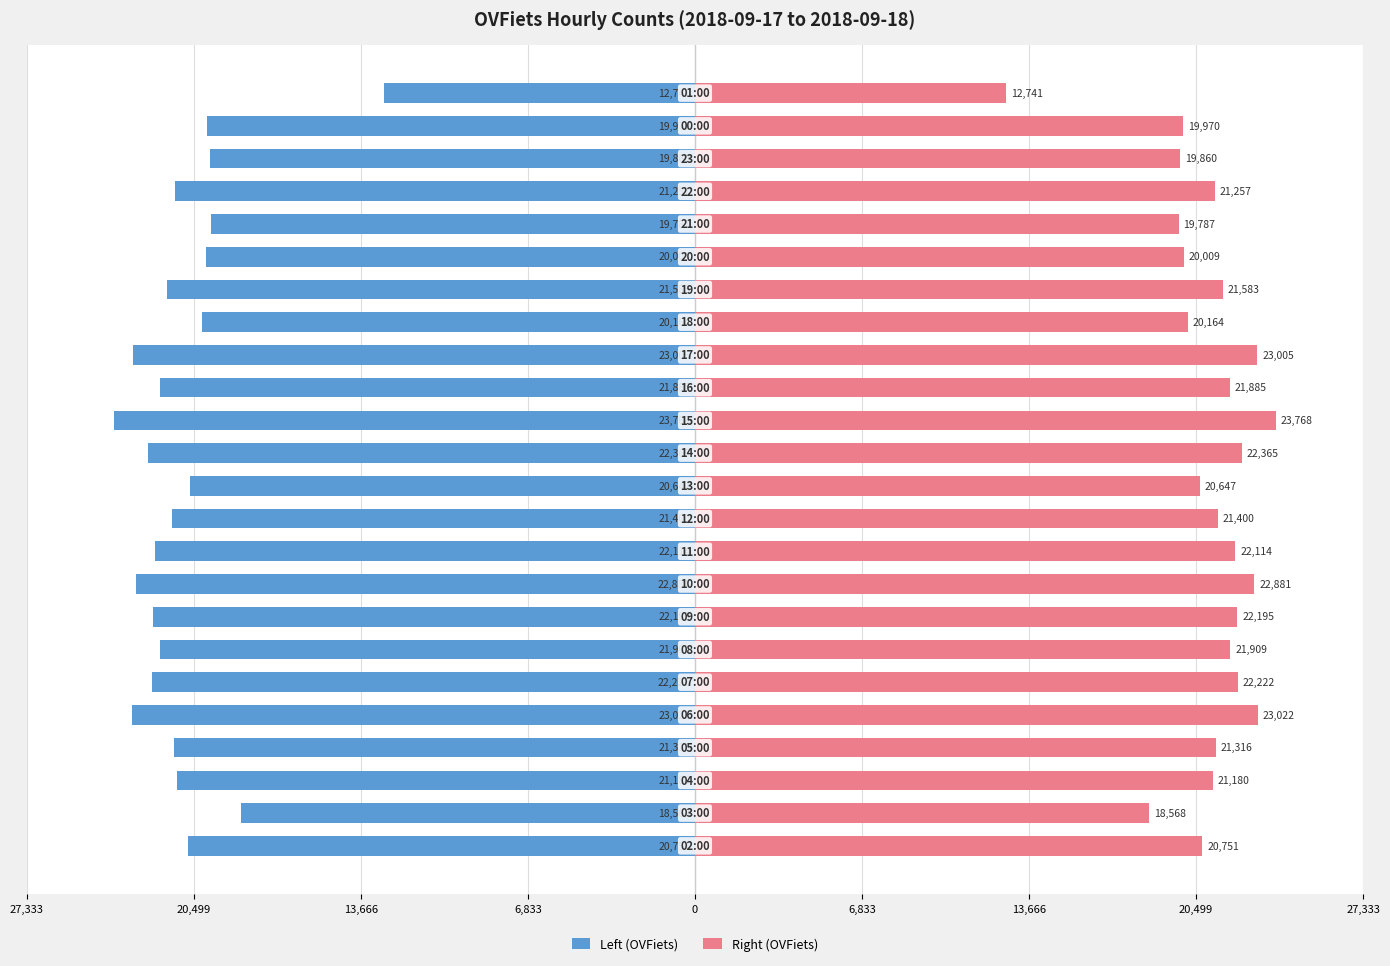

Which has a higher value, 13,666 or 6,833?

13,666